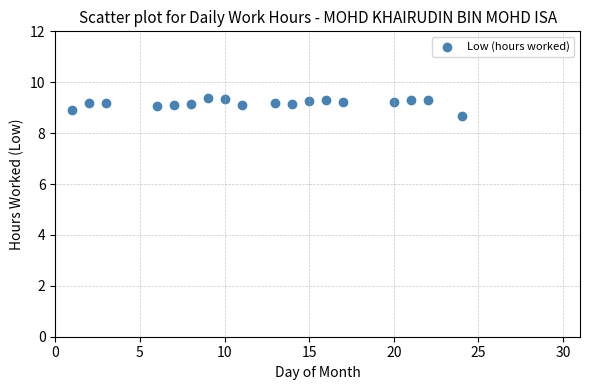

What is the range of Y values (max minus min)?

0.7